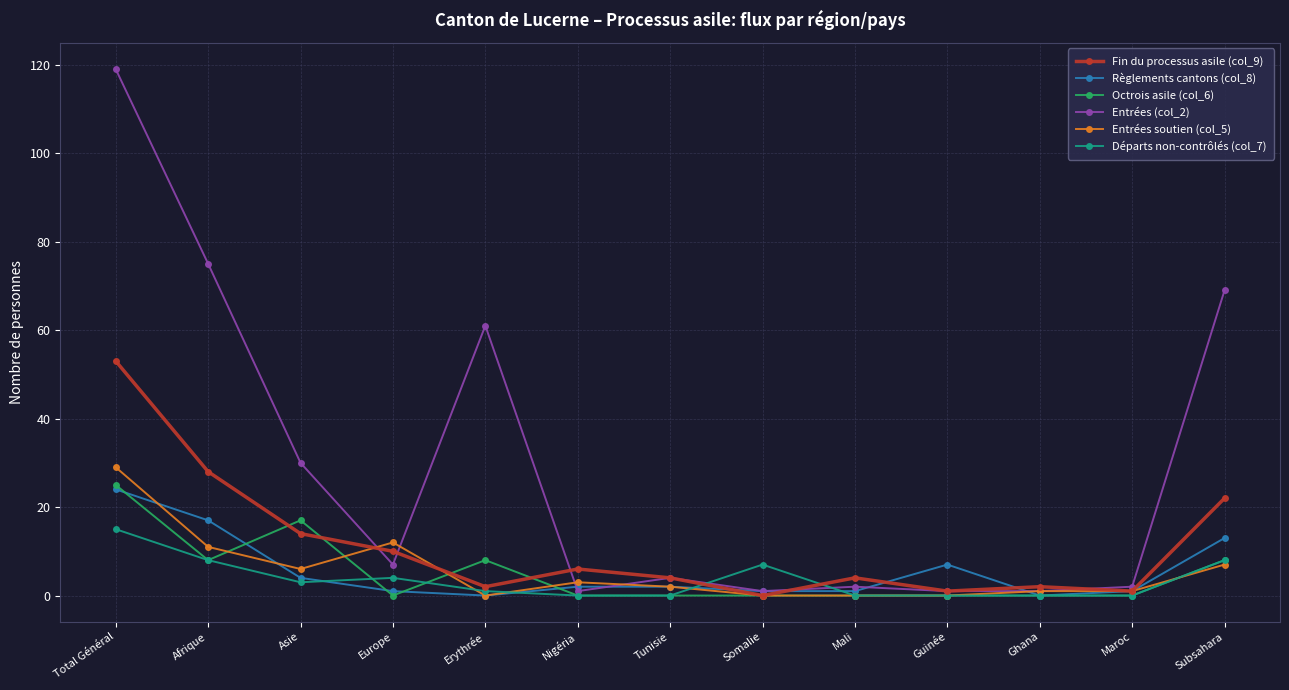

Where is the first local minimum for Entrées (col_2)?

Europe